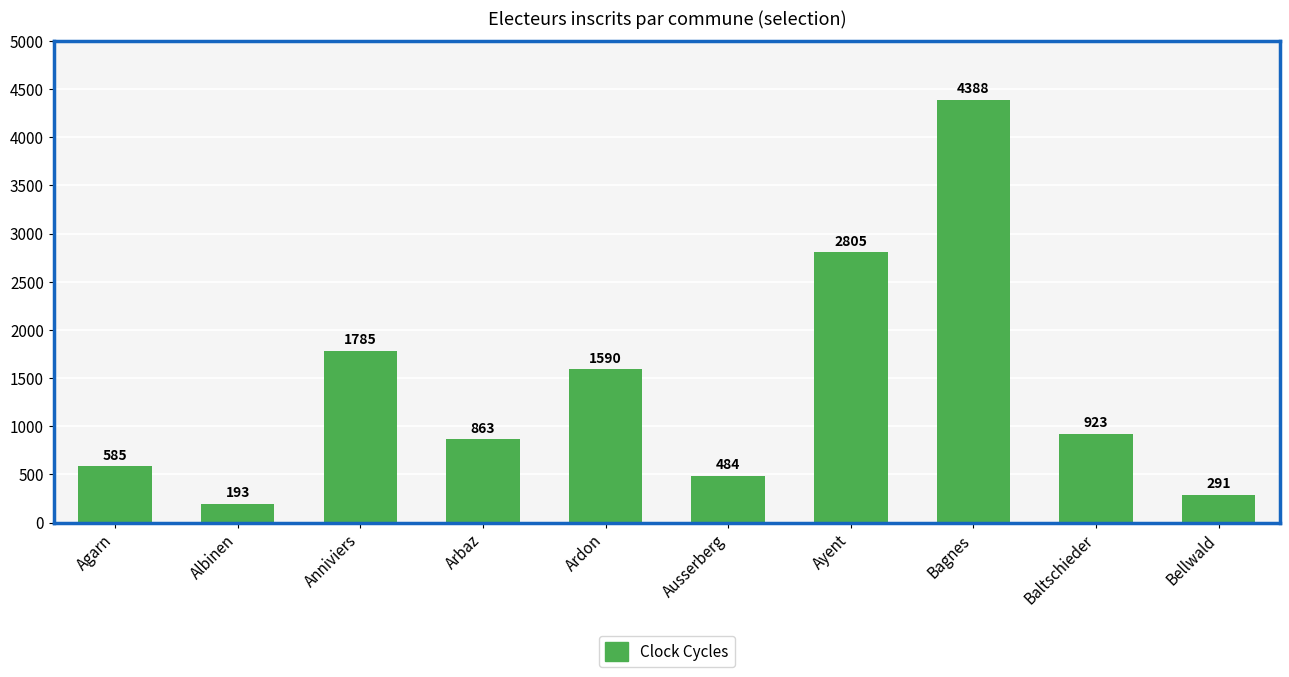

List the labels in order of value, smallest first.

Albinen, Bellwald, Ausserberg, Agarn, Arbaz, Baltschieder, Ardon, Anniviers, Ayent, Bagnes